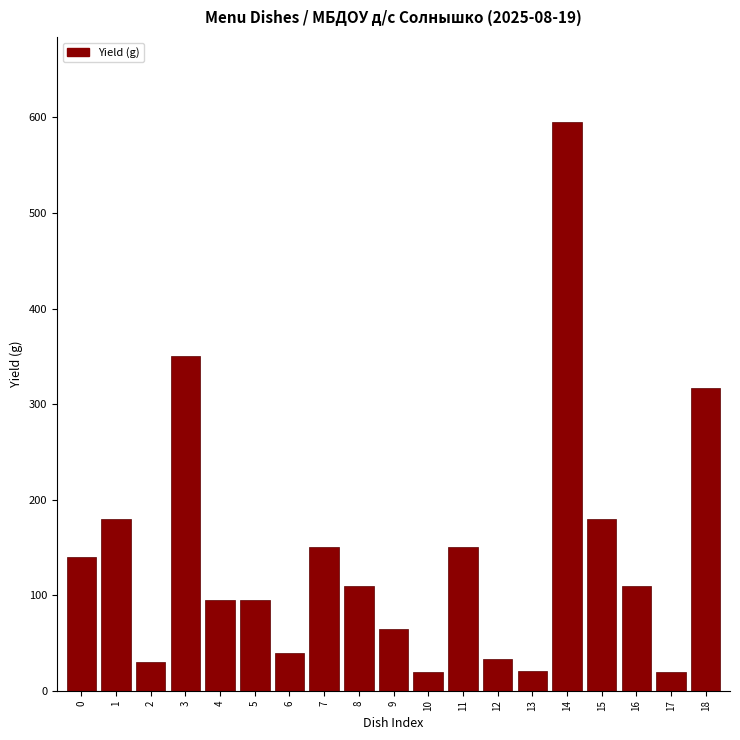

What is the greatest value displayed?

595